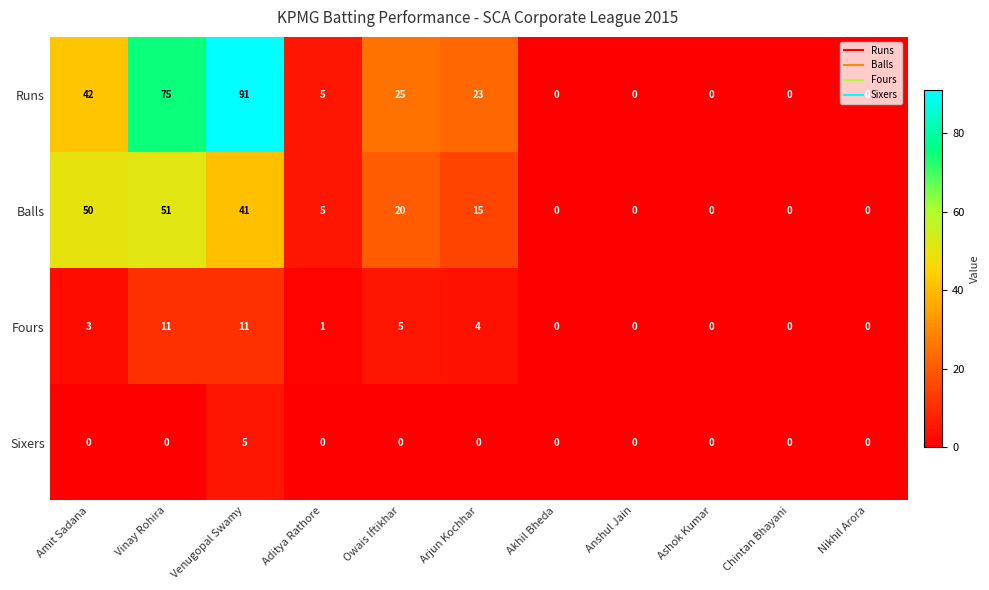

The value of Sixers at Anshul Jain is 0. True or false?

True